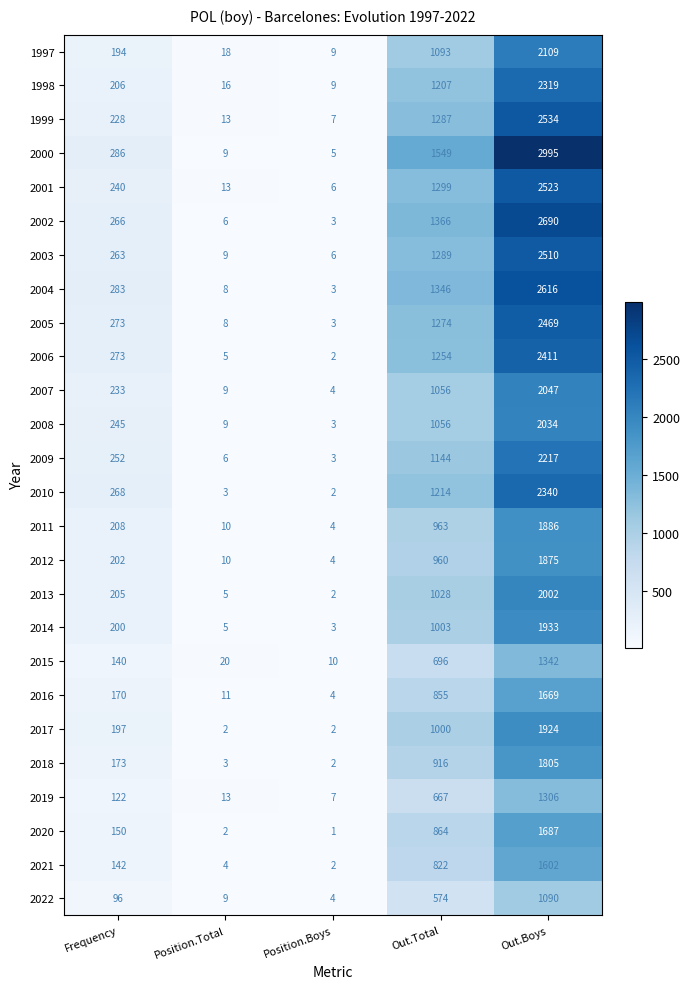

At which label does 2012 reach its peak?

Out.Boys